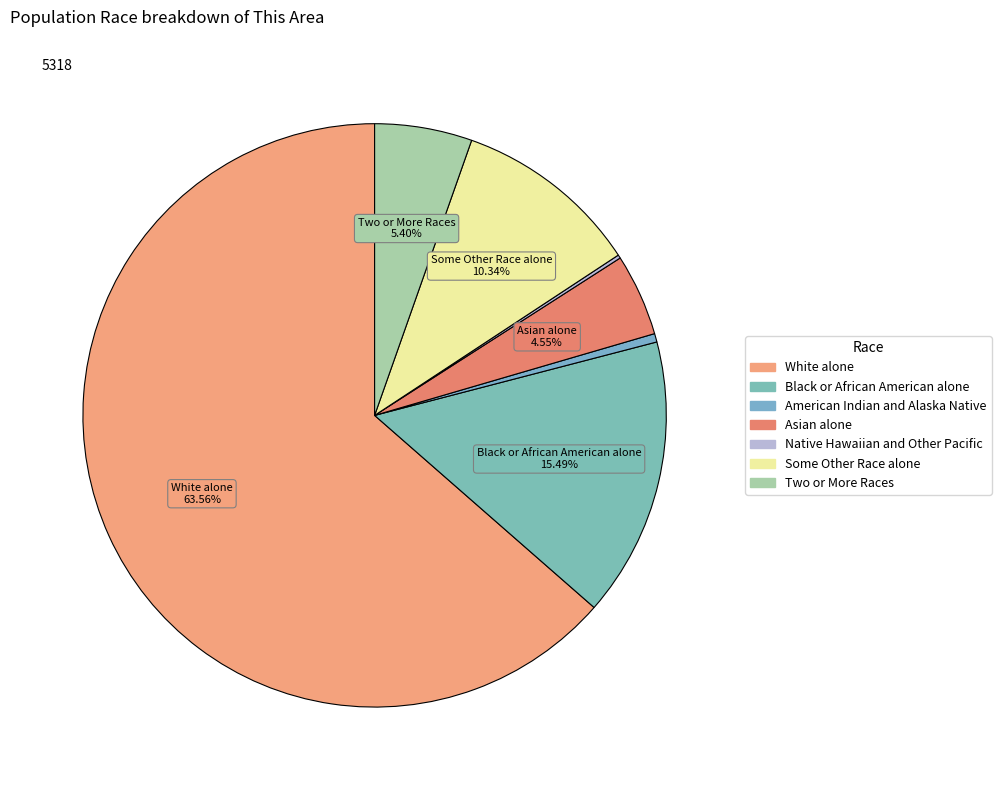

Count the number of slices in the pie.

7